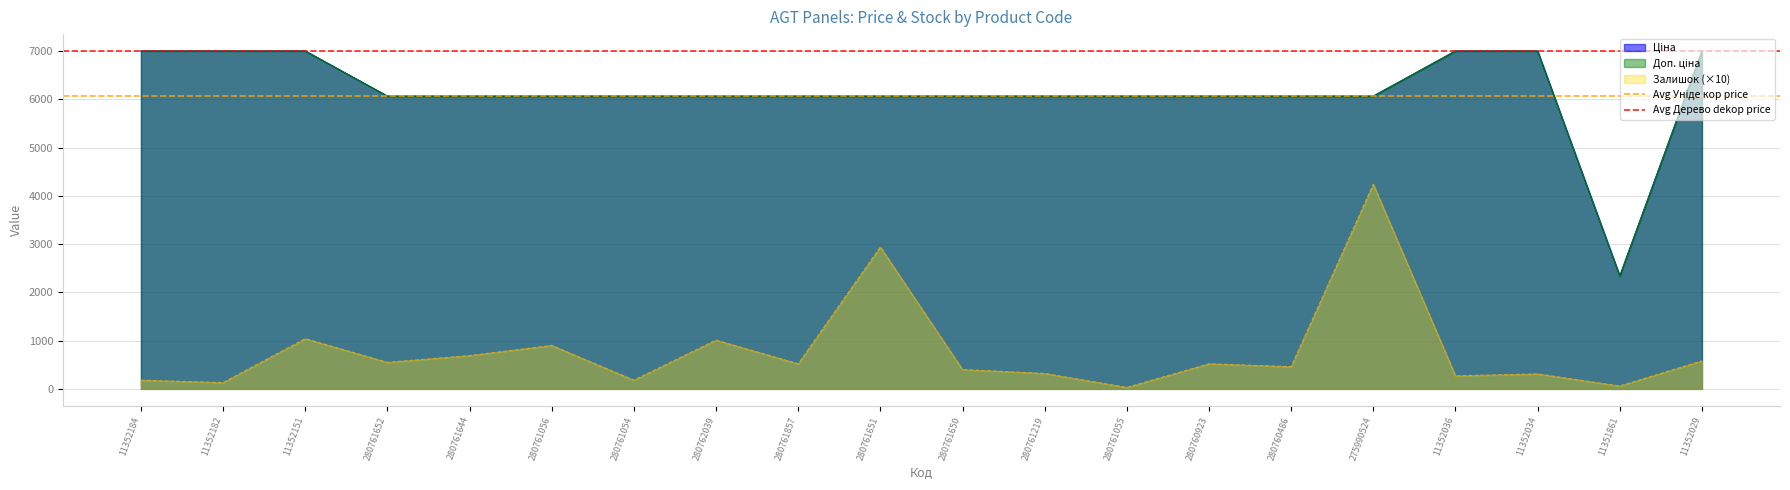

The value of Залишок (×10) at 275990524 is 4240.0. True or false?

True